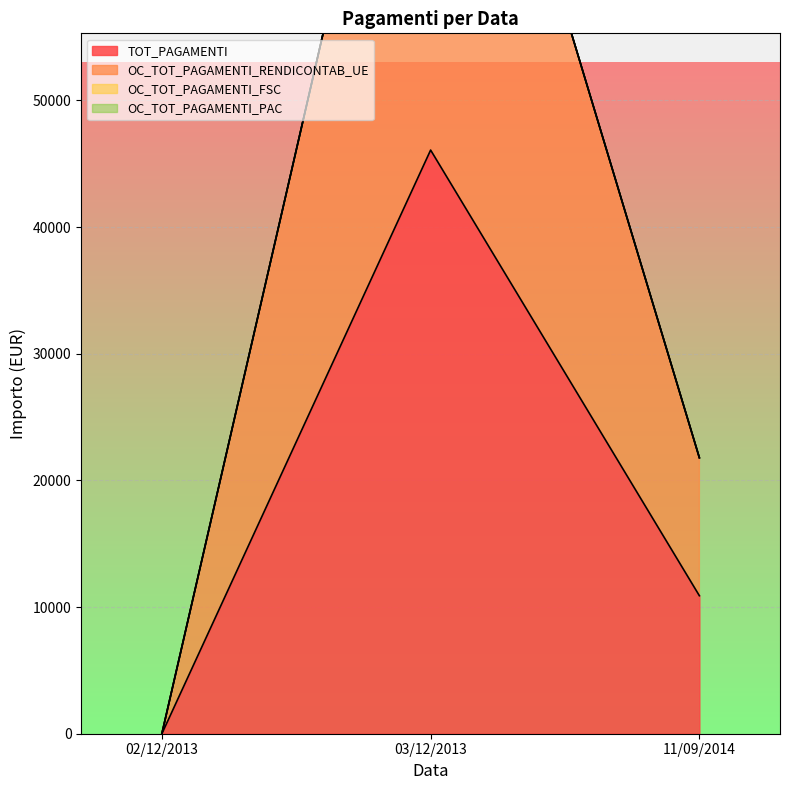

How many lines are shown in the chart?

2